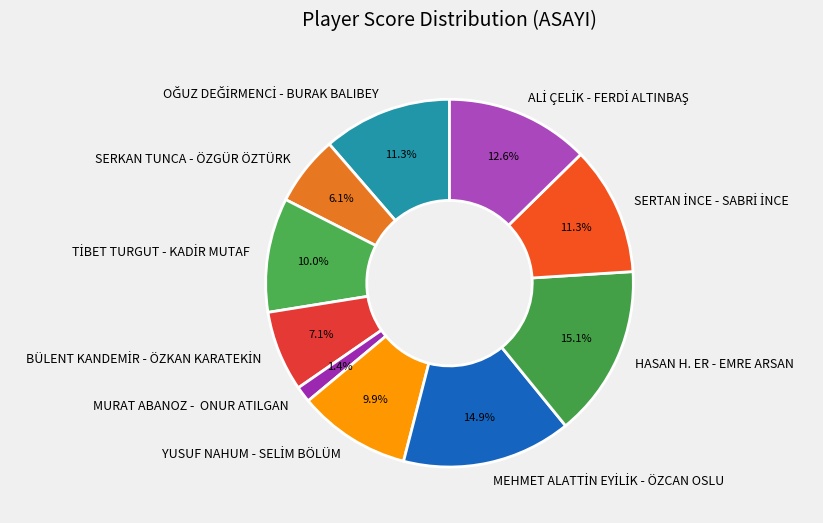

Does MURAT ABANOZ - ONUR ATILGAN represent more than half of the total?

No